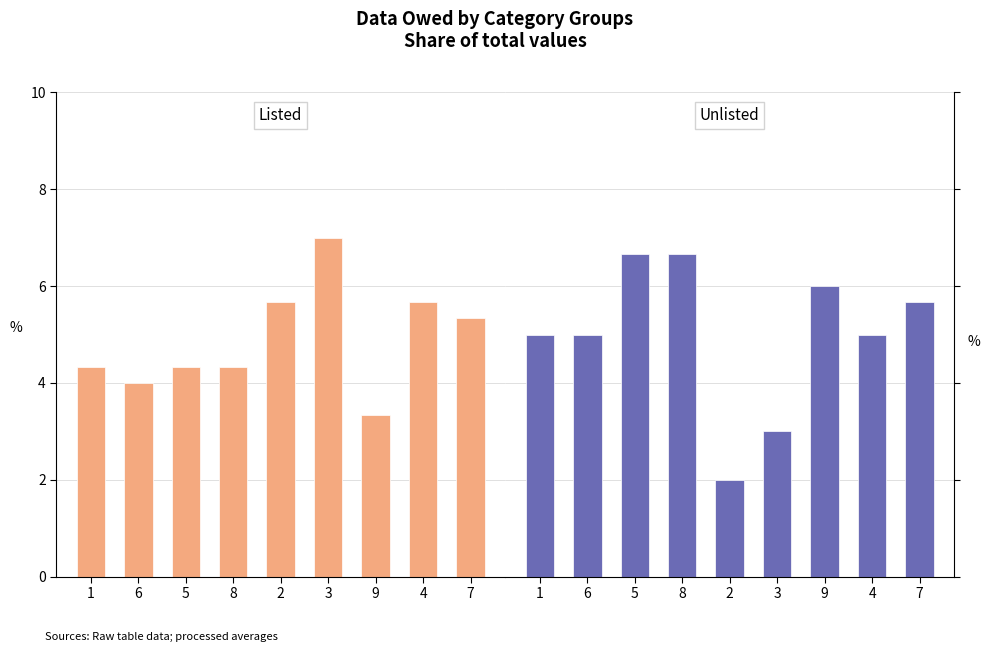

Reading right to left, what are all the values shown in this chart?

Listed: 7=5.3	4=5.7	9=3.3	3=7.0	2=5.7	8=4.3	5=4.3	6=4.0	1=4.3
Unlisted: 7=5.7	4=5.0	9=6.0	3=3.0	2=2.0	8=6.7	5=6.7	6=5.0	1=5.0